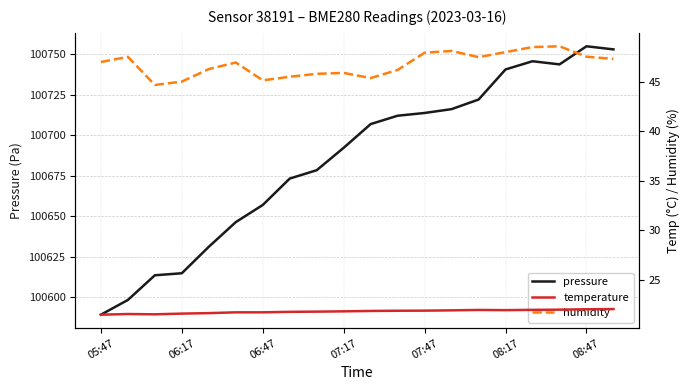

True or false: pressure has more than 2 points higher than both neighbors.

False